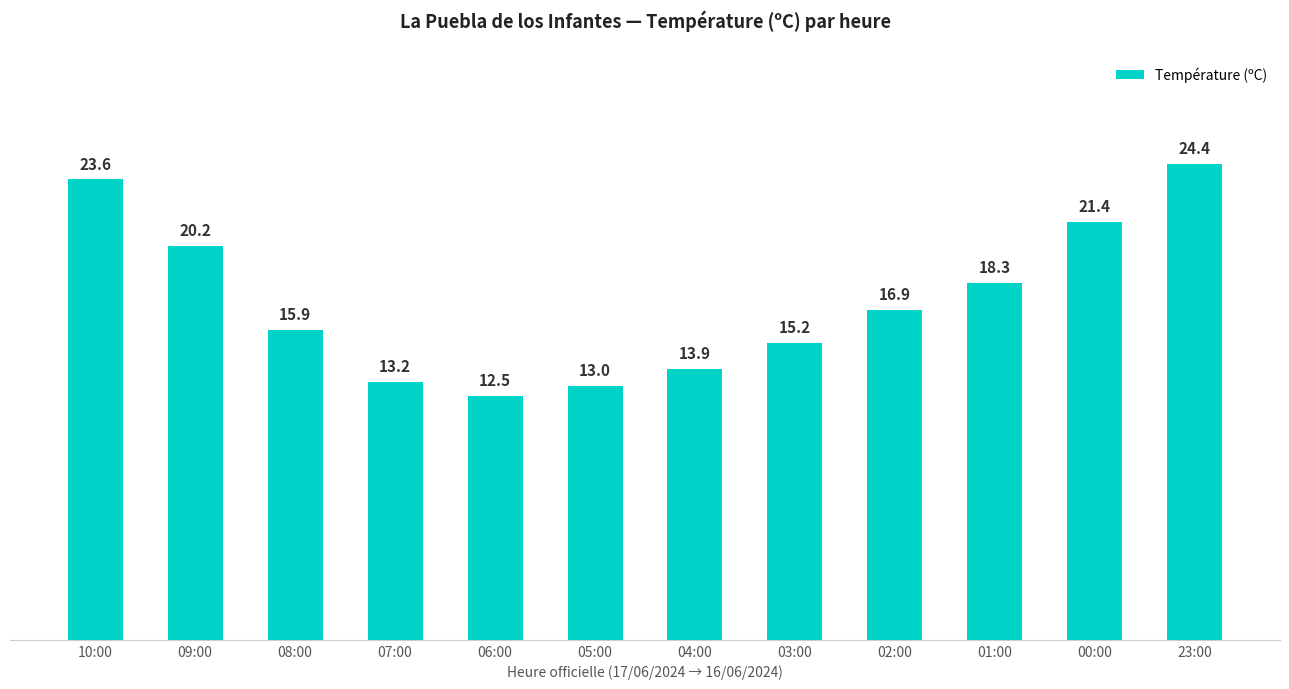

At which label does the data first exceed 16?

10:00